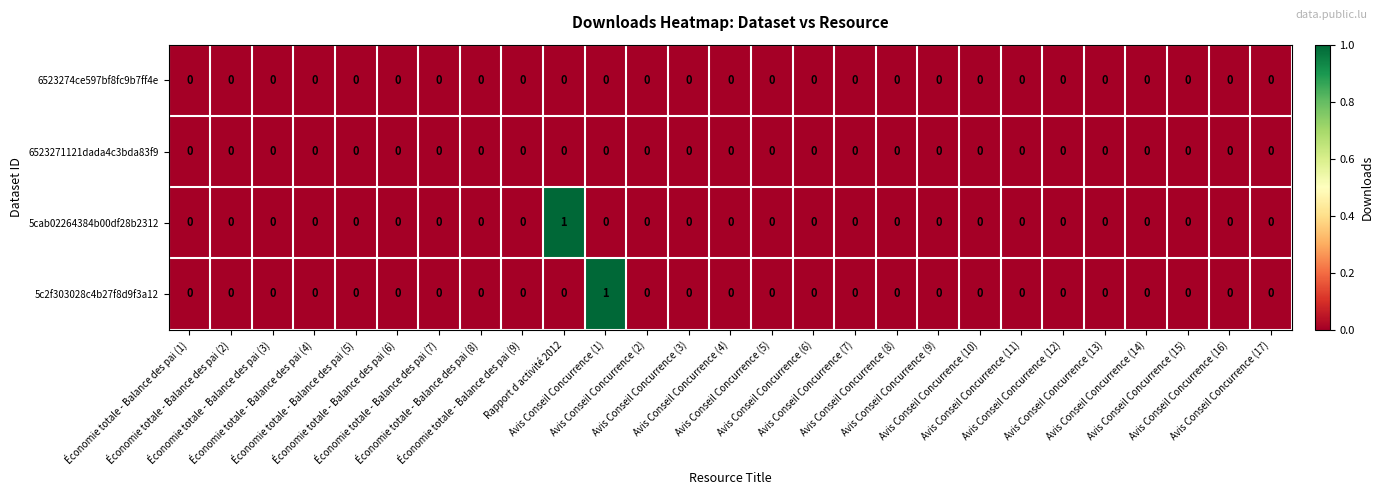

Count the 5cab02264384b00df28b2312 values in the range 0 to 1.

27